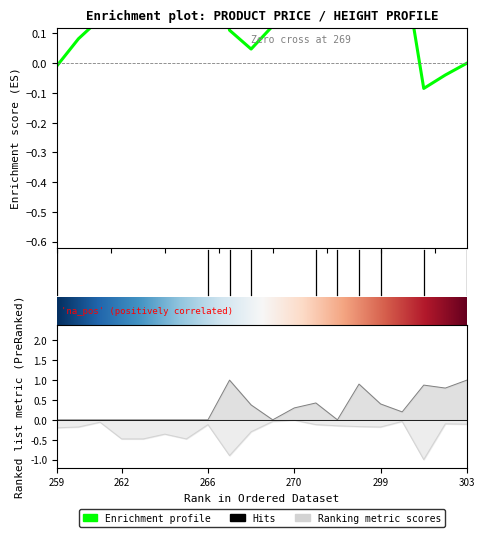

The Цена (руб.) series shows -0.2 at 266. True or false?

False